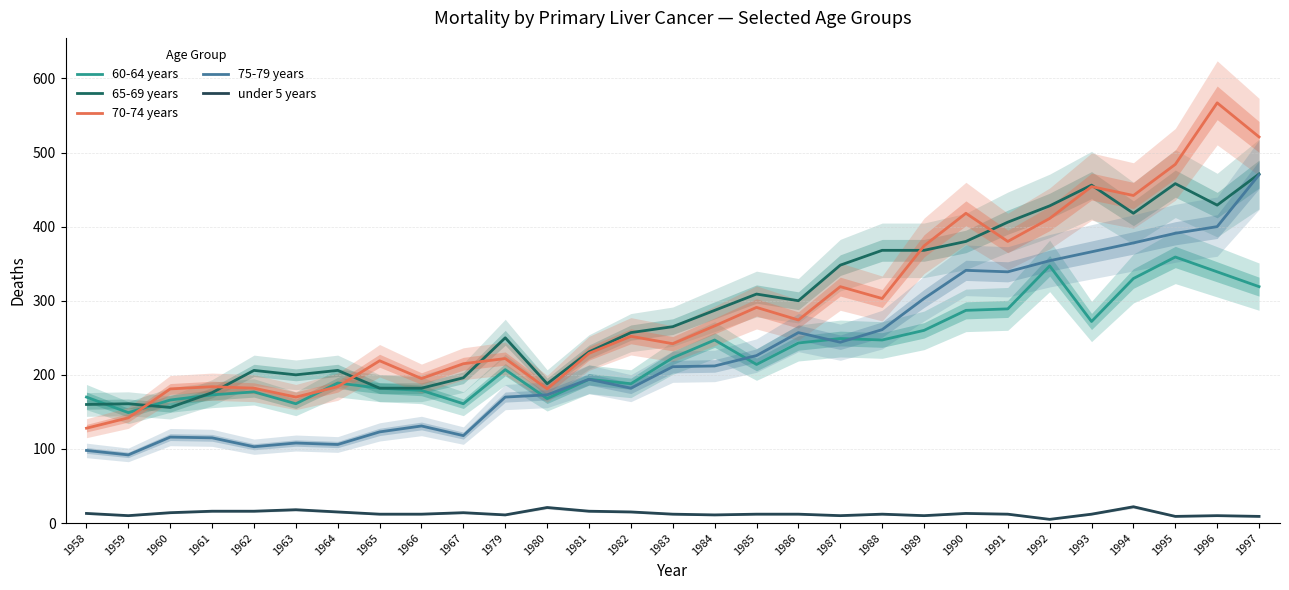

What is the minimum value shown in the chart?

5